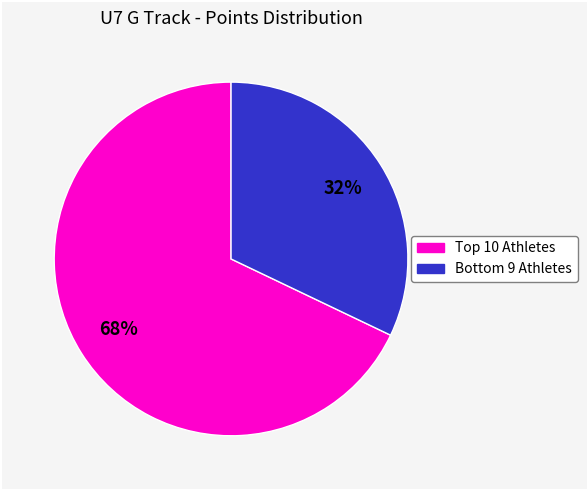

To the nearest percent, what is the difference between the largest and smallest slice percentages?

36%